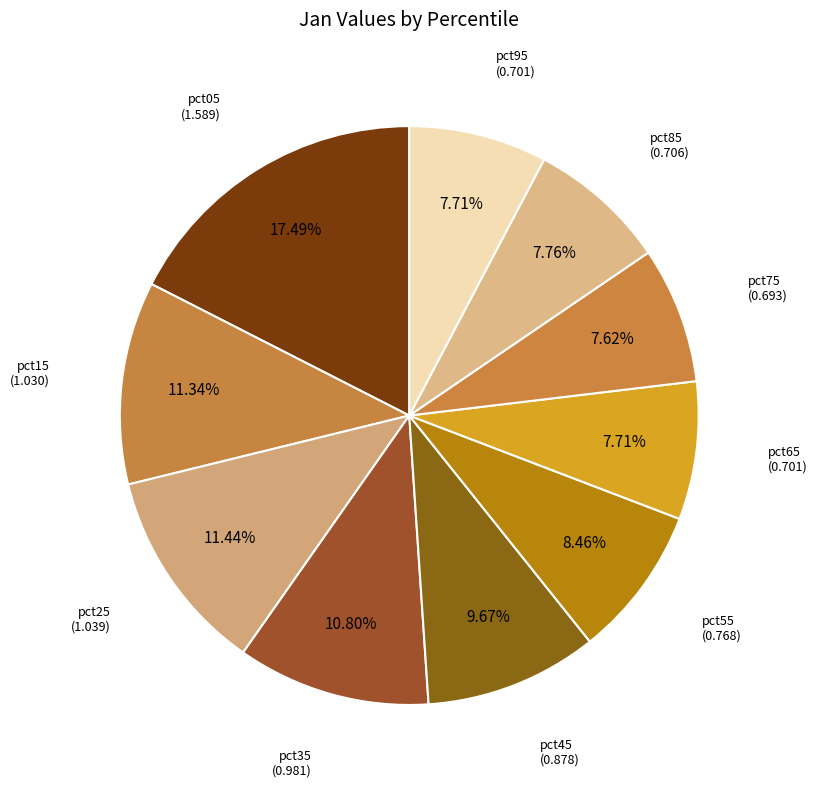

True or false: pct45 accounts for 10% of the total.

True